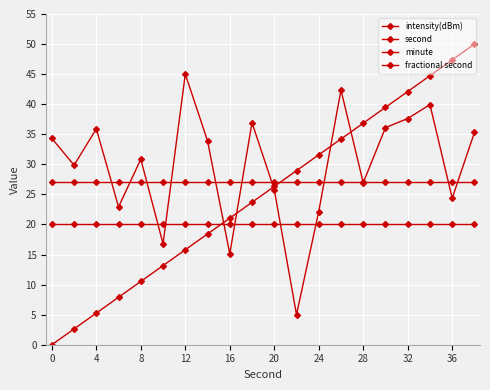

How many data points does each series have?

20